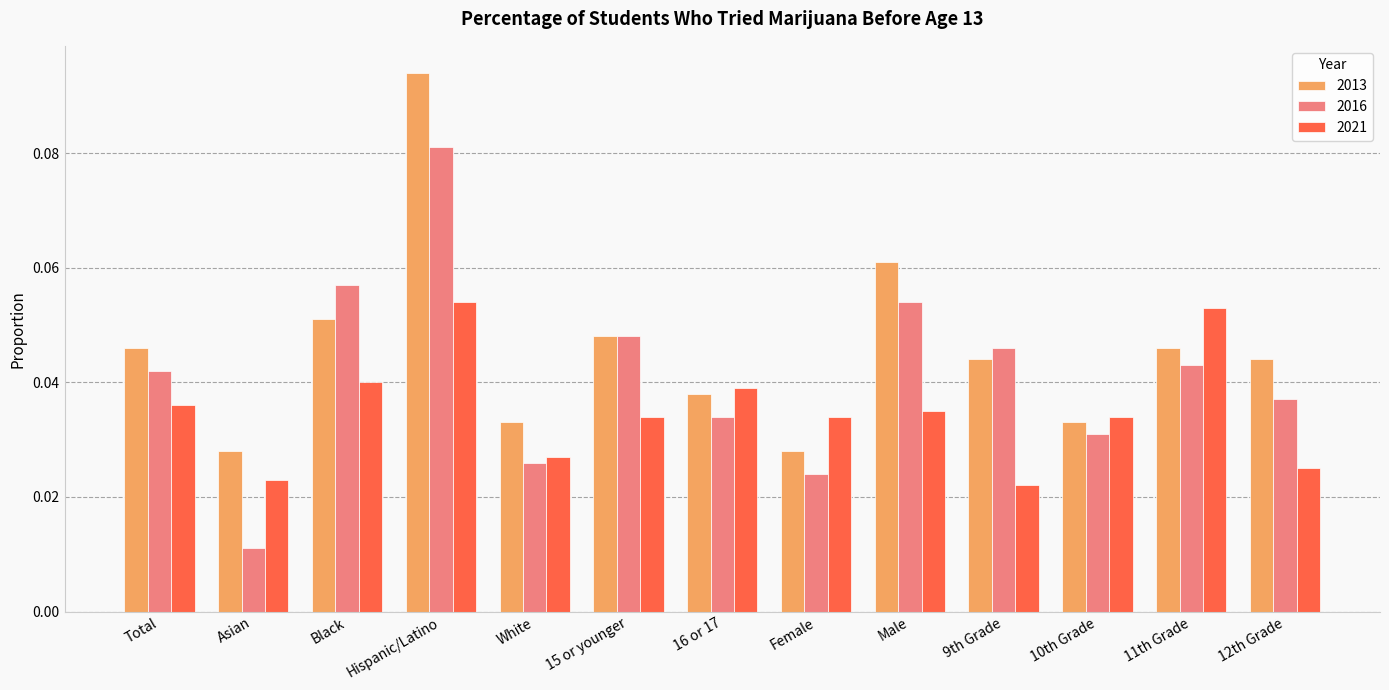

Which category has the lowest value across all series?

Asian